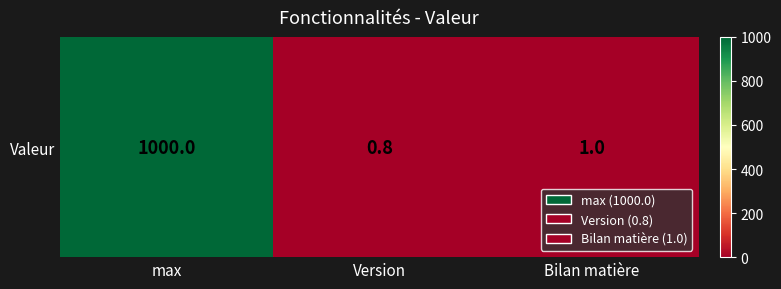

What is the difference between the second highest and minimum values?

0.2